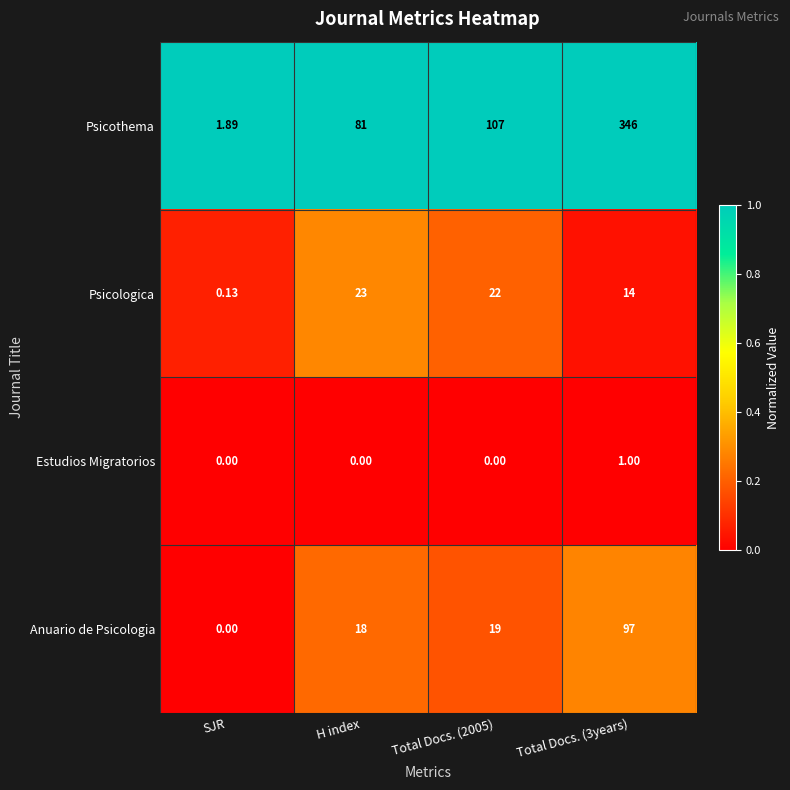

Which series has the widest spread of values?

Psicothema